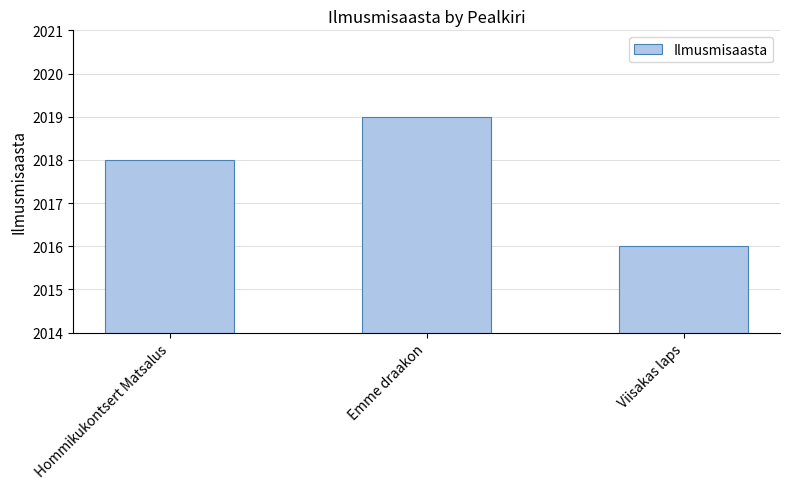

Reading left to right, transcribe all the data shown in this chart.

2018	2019	2016